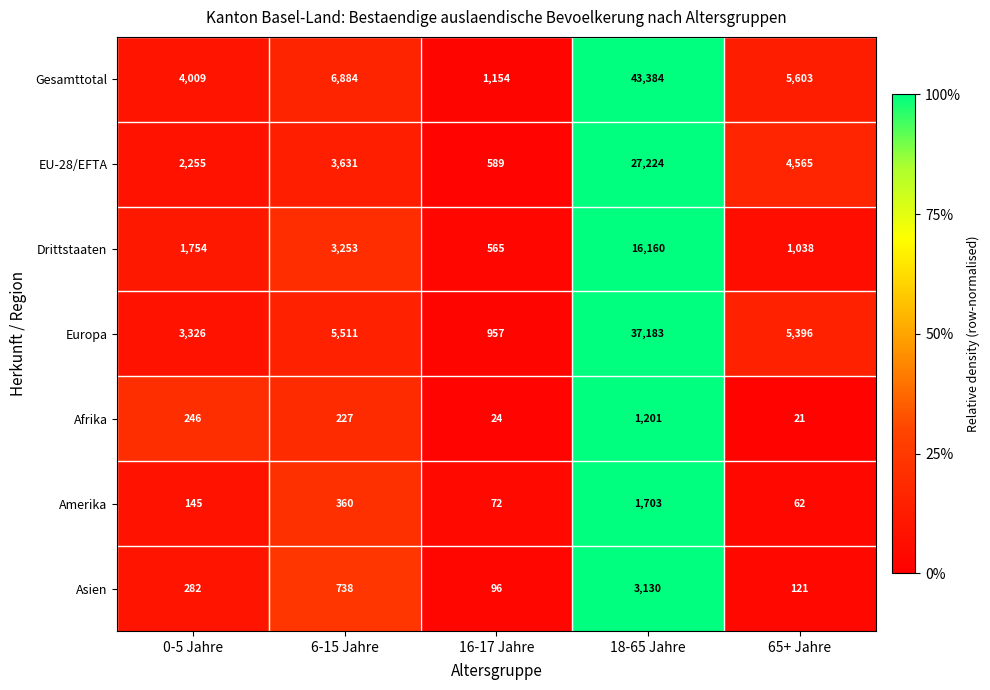

List the series in order of their peak value, highest first.

Gesamttotal, Europa, EU-28/EFTA, Drittstaaten, Asien, Amerika, Afrika